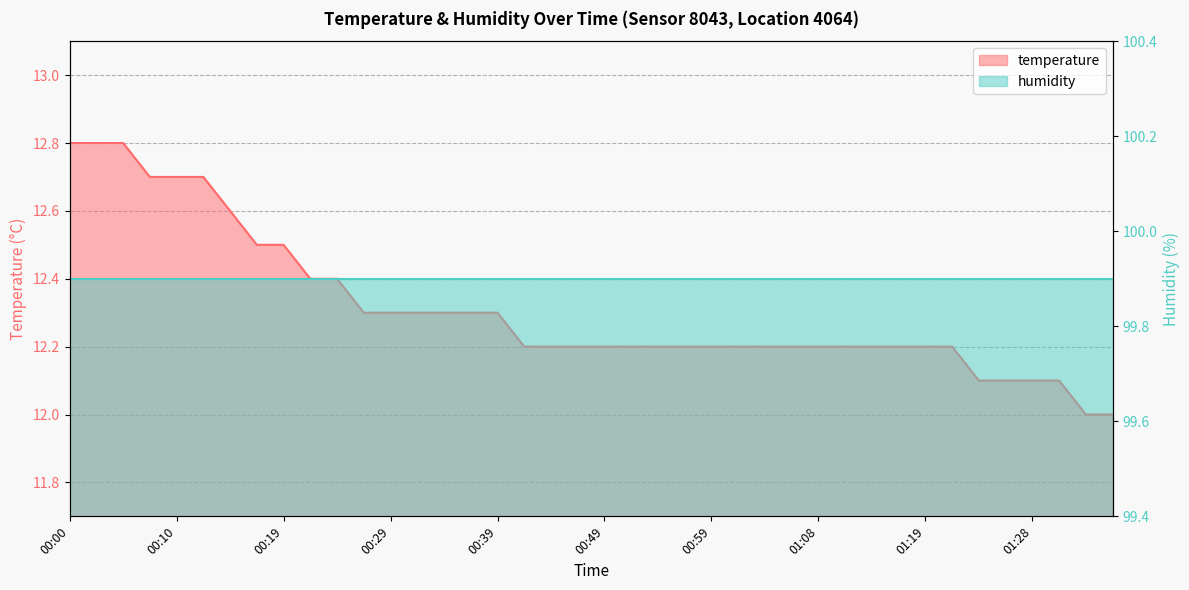

What is the value of the 39th point from the left?

12.0